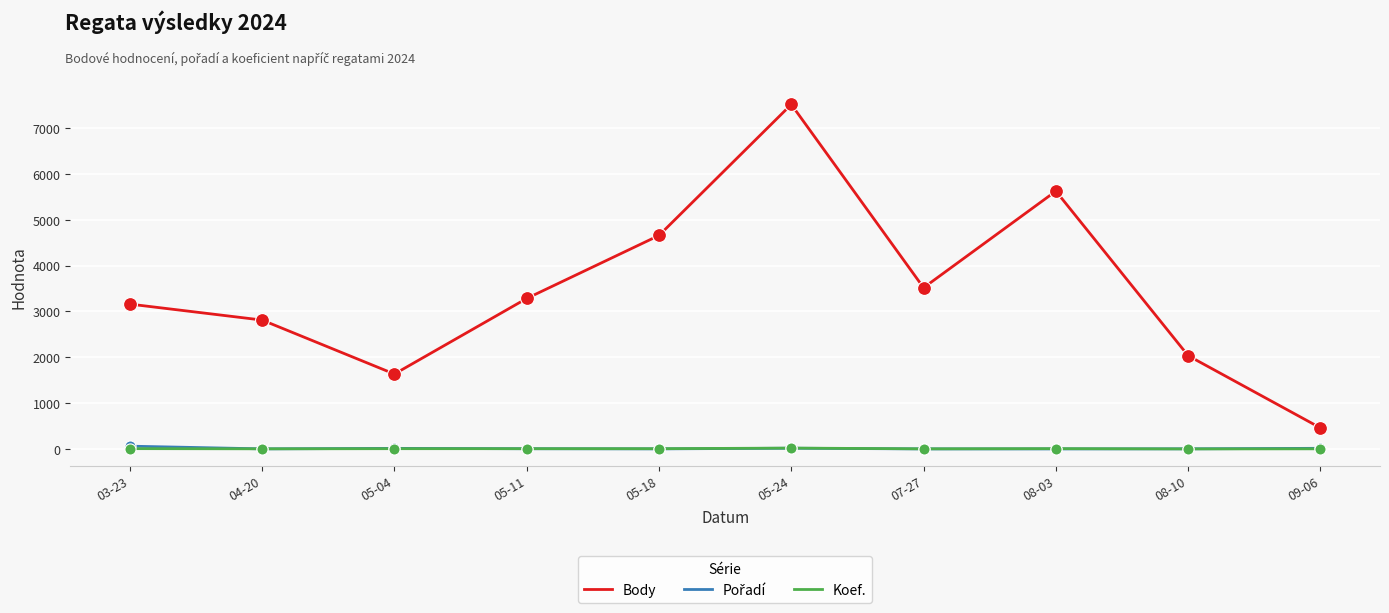

What is the total value across all series at 08-10?

2041